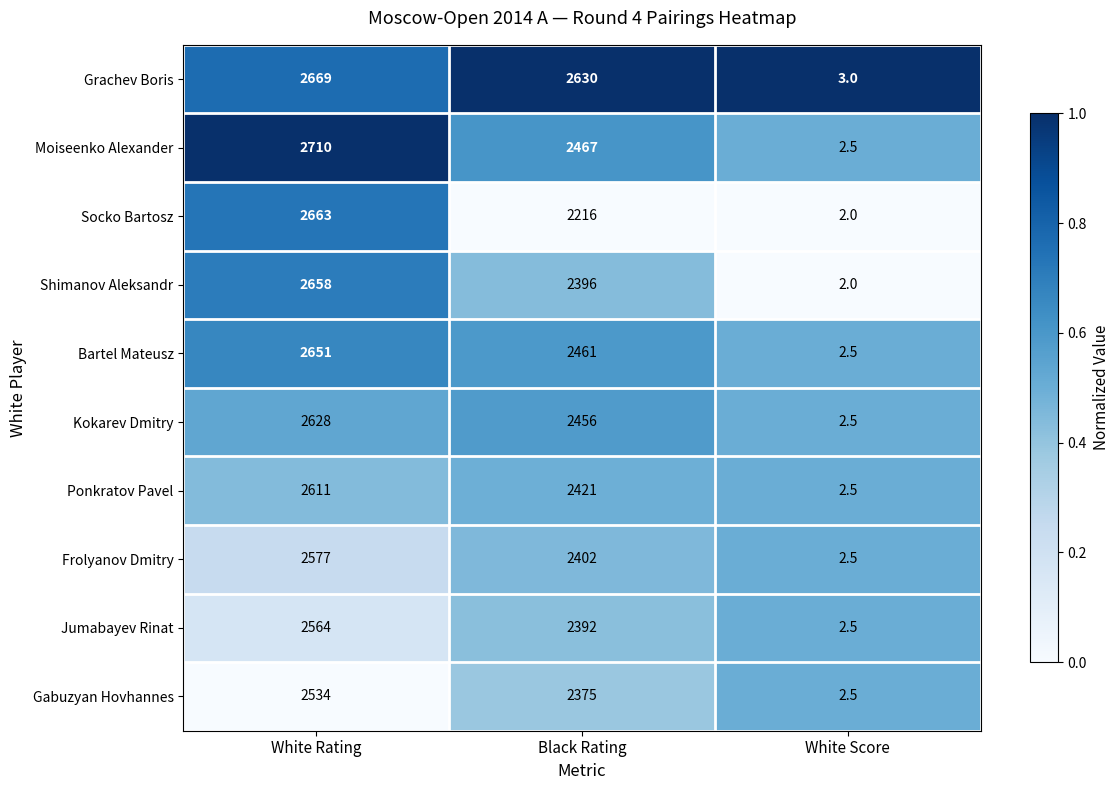

Which category has the lowest value across all series?

White Score